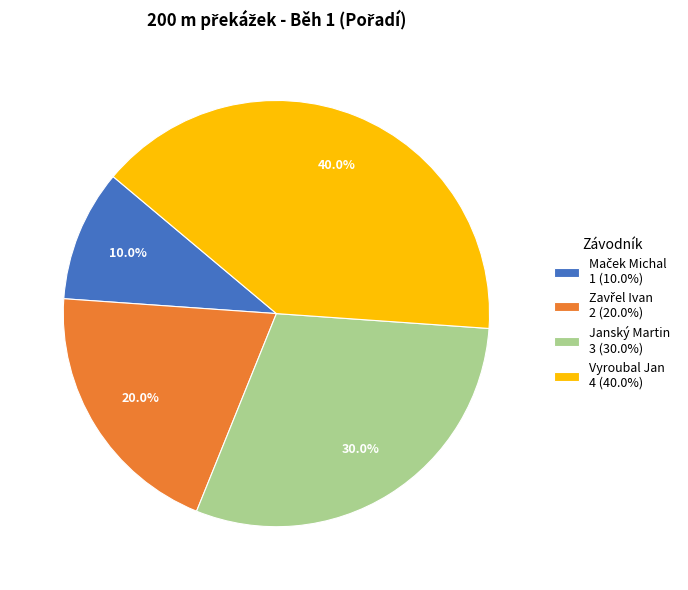

What percentage is the Vyroubal Jan slice, to the nearest percent?

40%